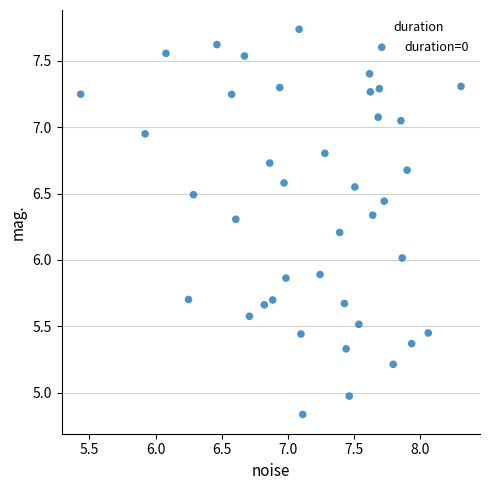

What is the range of Y values (max minus min)?

2.9